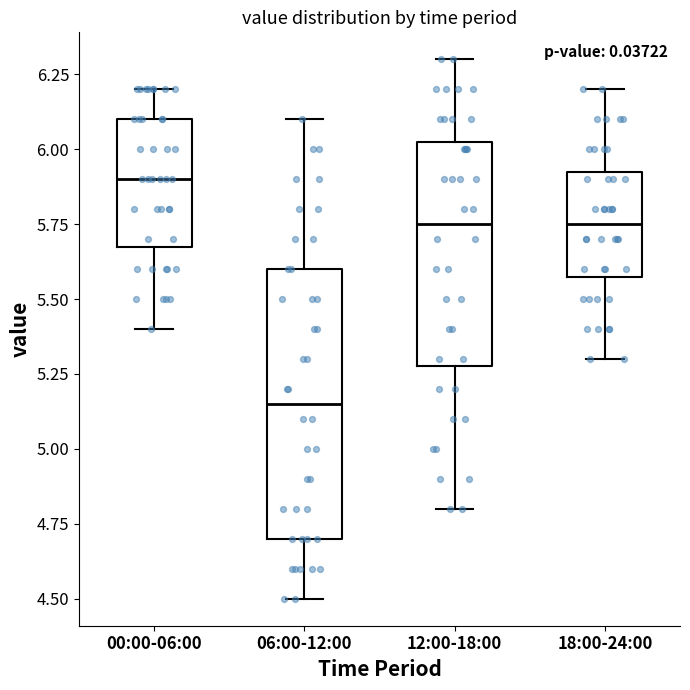

Which box's median line is the highest?

00:00-06:00